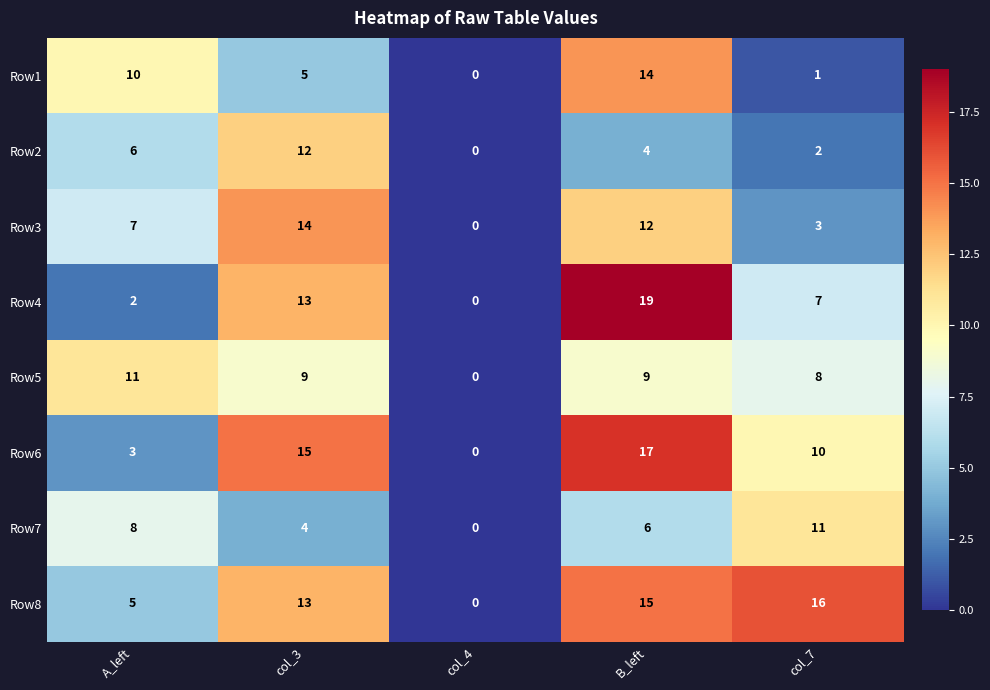

What is the approximate value of Row2 at A_left?

6